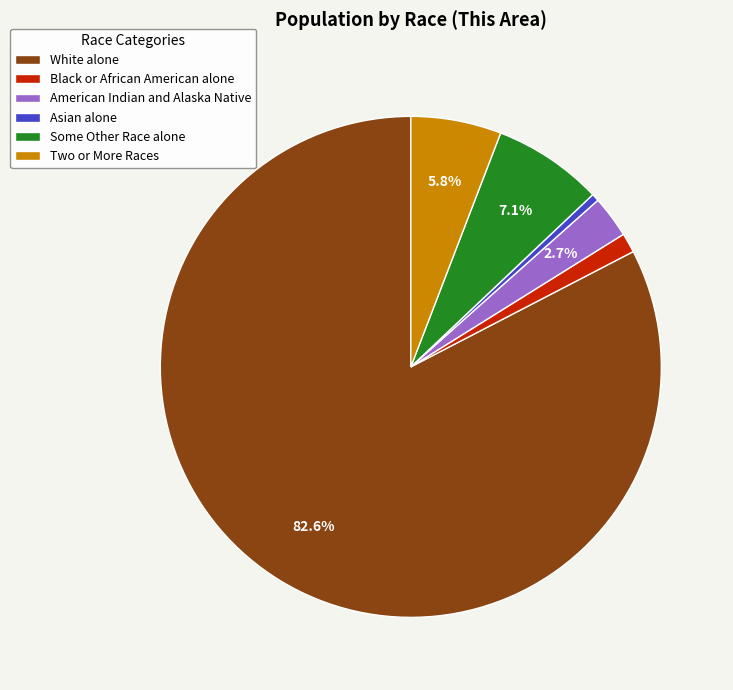

To the nearest percent, what percentage of the pie is White alone?

83%